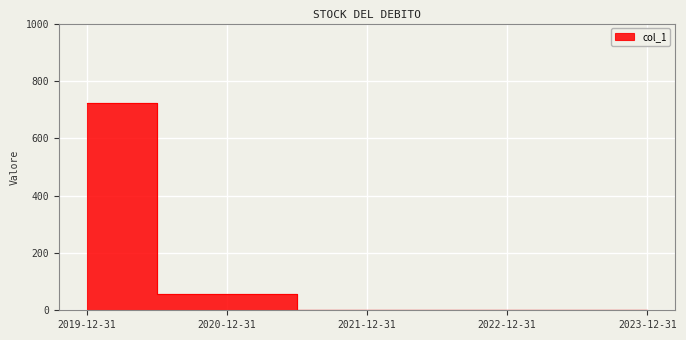

List the labels in order of value, largest first.

2019-12-31, 2020-12-31, 2021-12-31, 2022-12-31, 2023-12-31